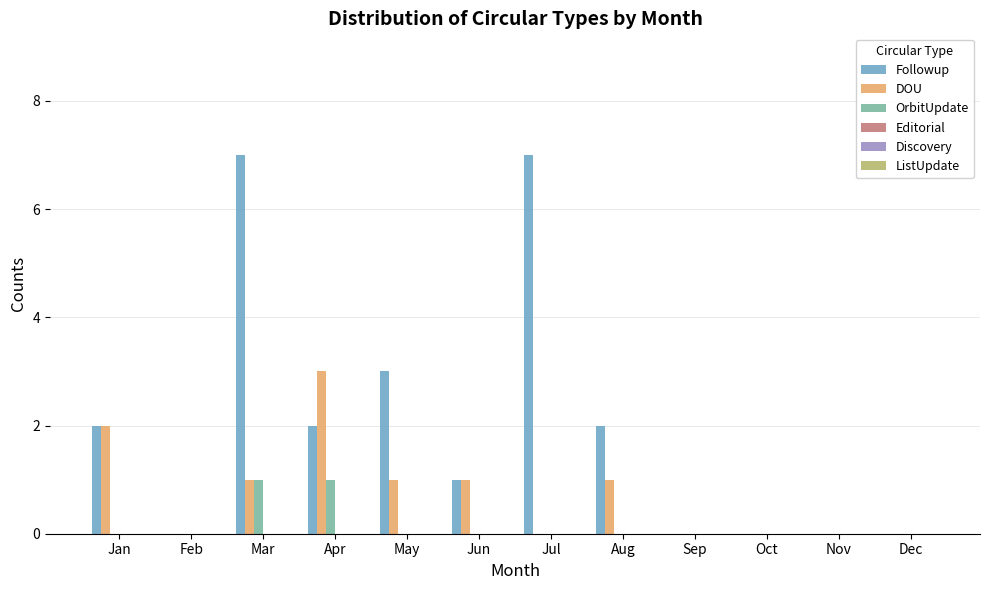

Between Aug and Oct, which series saw the biggest shift?

Followup